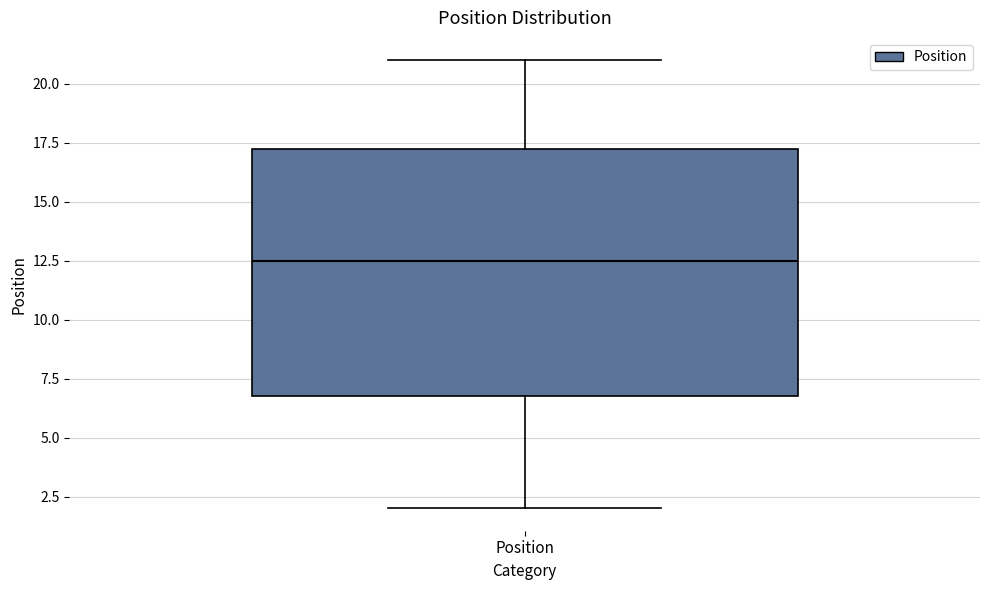

Where does the upper whisker of the box for Position end on the y-axis? The values are not printed on the chart, so give them approximately, as read against the axis.

21.0